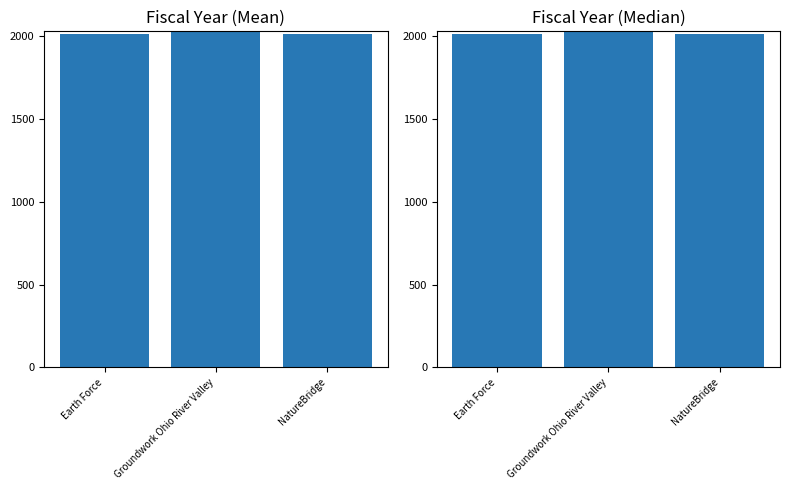

At which category does the chart reach its peak across all series?

Groundwork Ohio River Valley